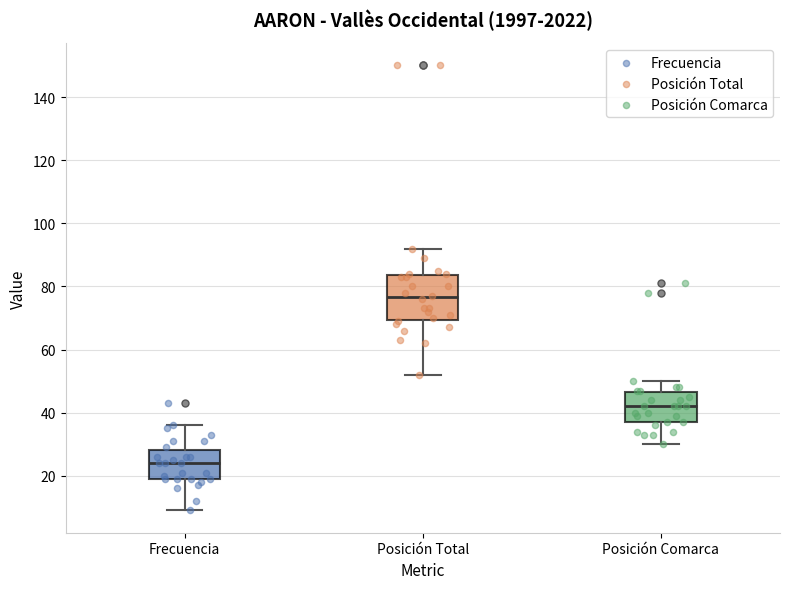

Which box has the lowest median line?

Frecuencia